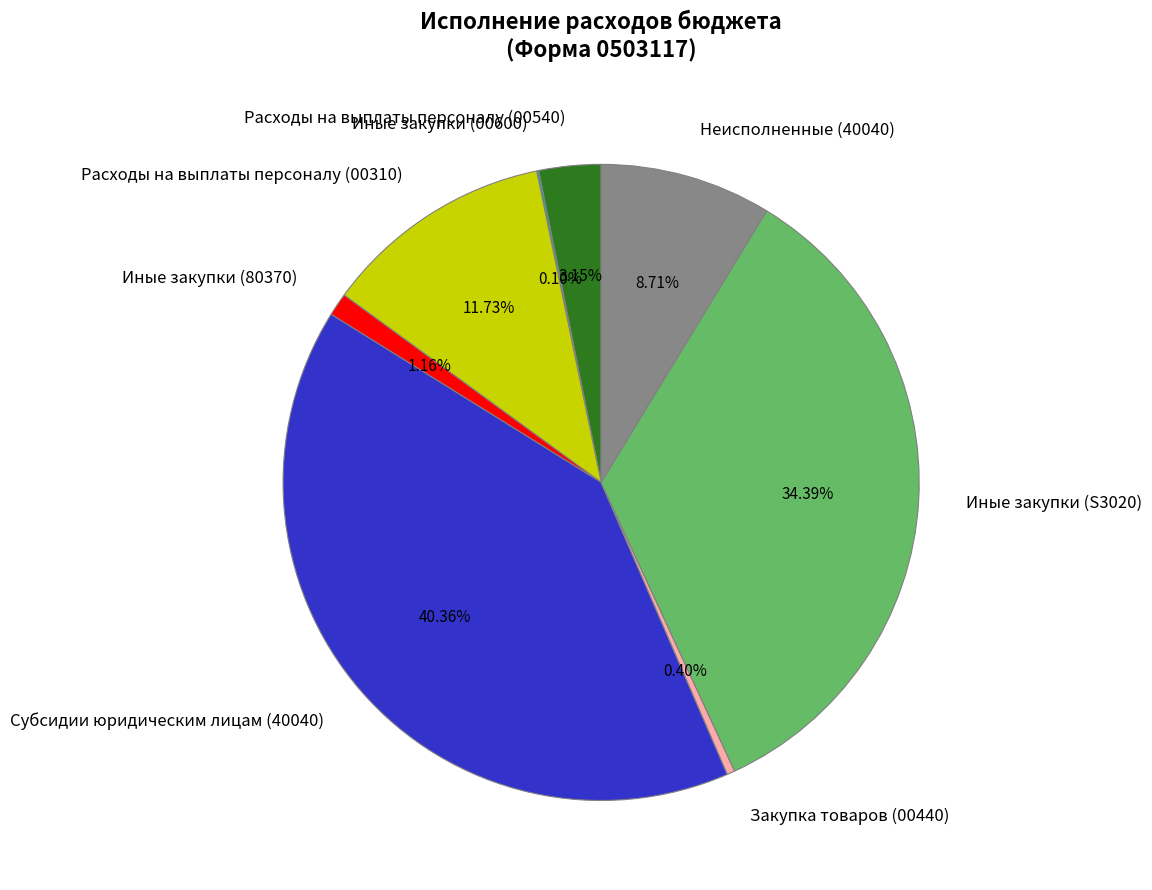

Approximately how many times larger is the value at Иные закупки (S3020) compared to Субсидии юридическим лицам (40040)?

0.9